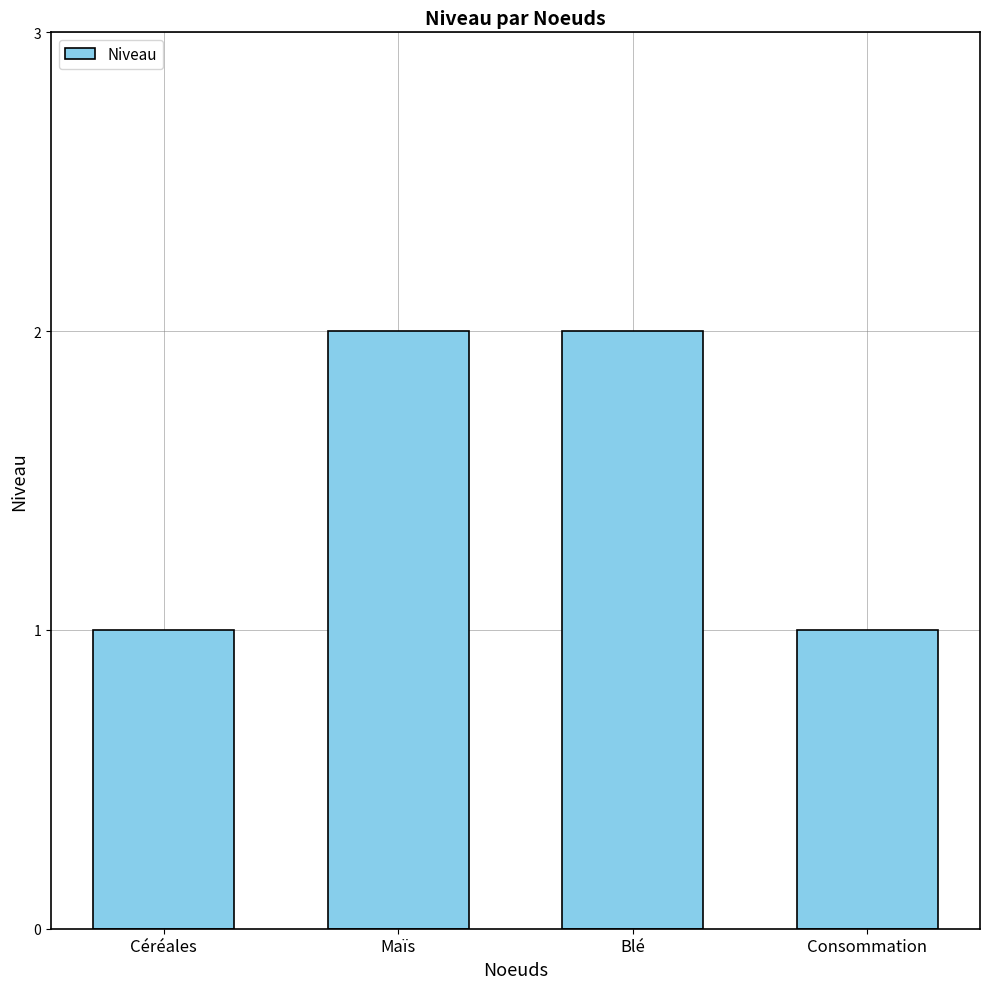

What is the maximum value shown in the chart?

2